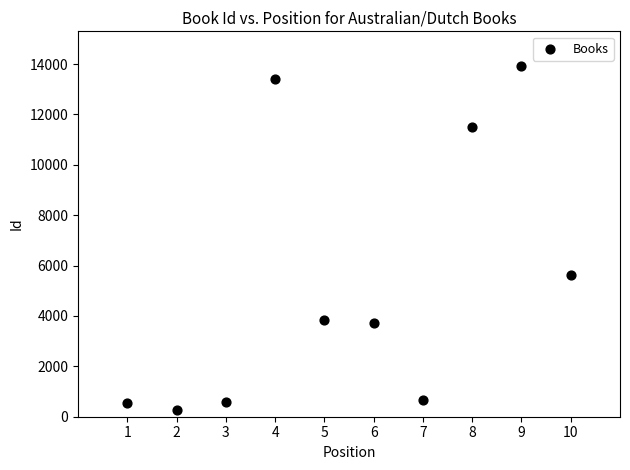

What is the range of X values (max minus min)?

9